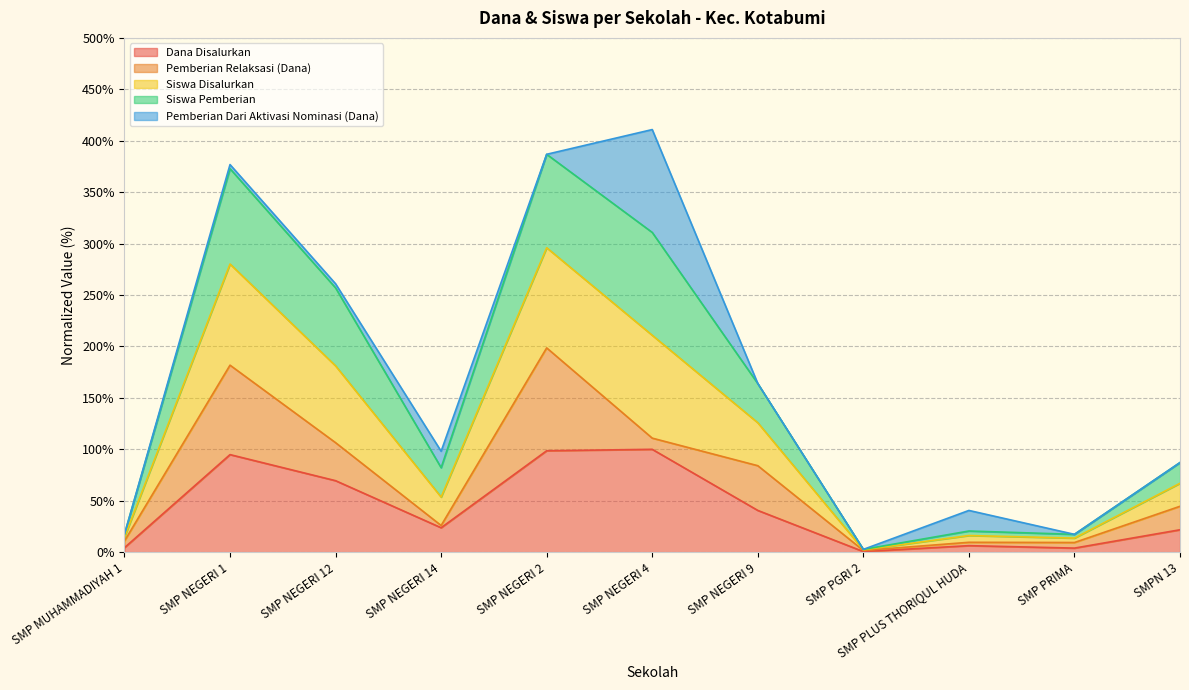

At which category does the chart reach its peak across all series?

SMP NEGERI 4